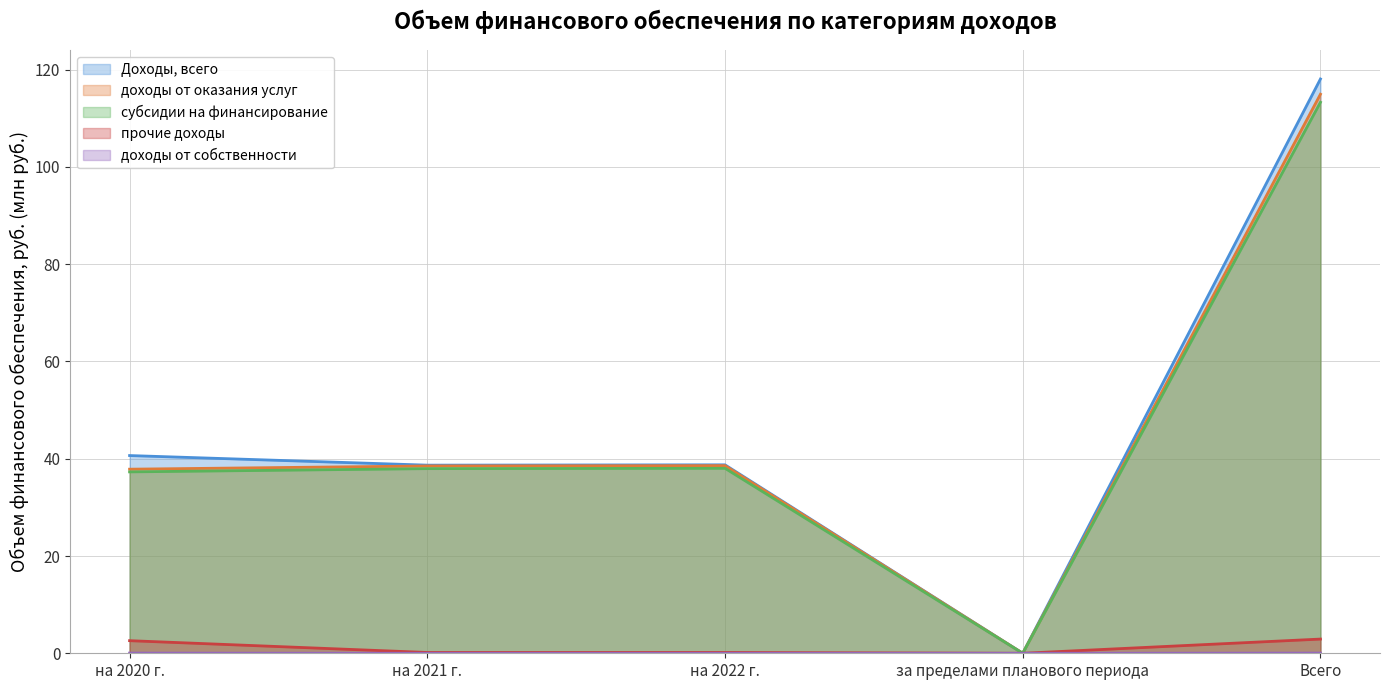

Which has a higher value, за пределами планового периода or на 2021 г.?

на 2021 г.